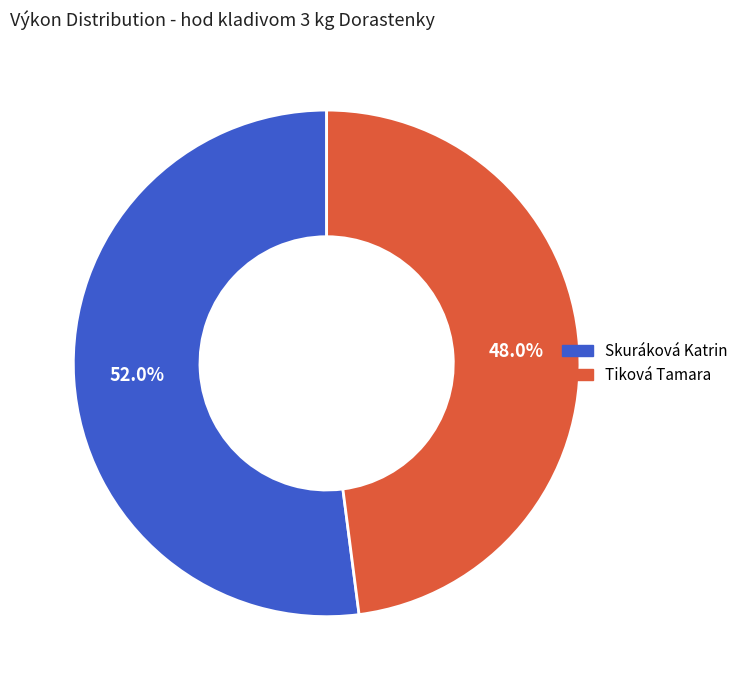

What percentage is the Skuráková Katrin slice, to the nearest percent?

52%